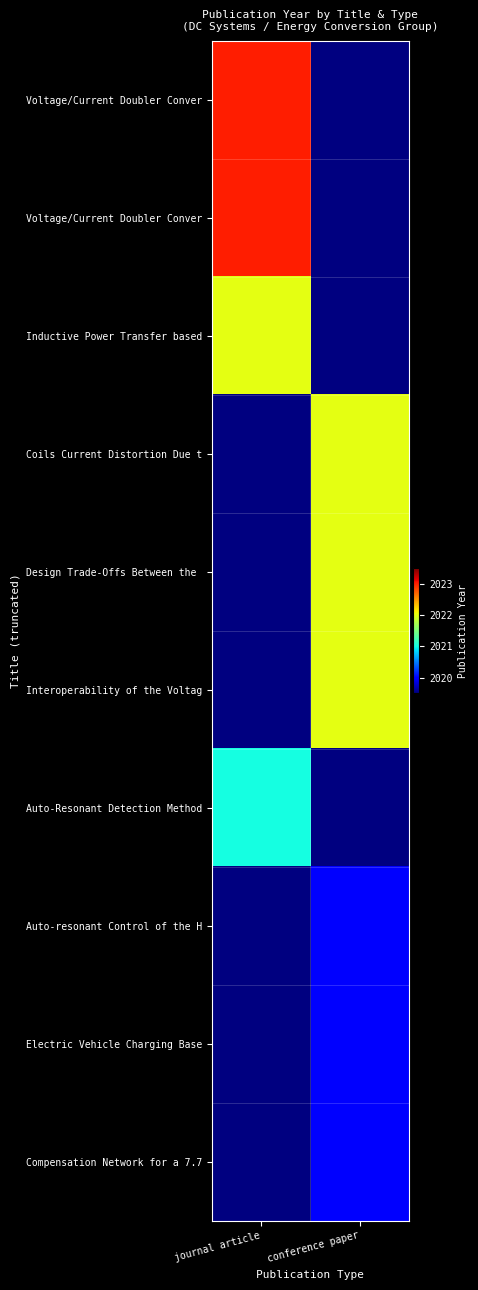

Which label corresponds to the smallest value in the chart?

conference paper